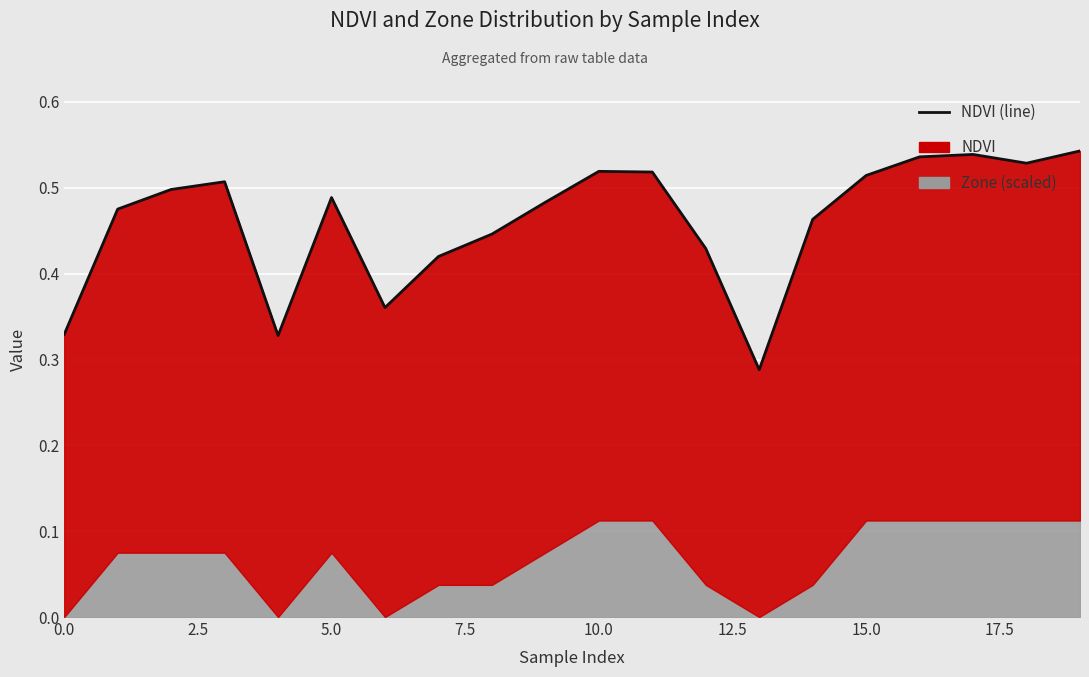

The value at 0.0 is 0.3. True or false?

True